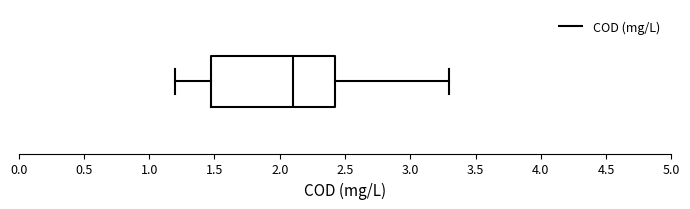

Transcribe this box plot: give where the median line is, the range the box spans, and where the two whiskers end, as read against the x-axis. The values are not printed on the chart, so give them approximately, as read against the axis.

median 2.10, box 1.50 to 2.45, whiskers 1.20 to 3.30